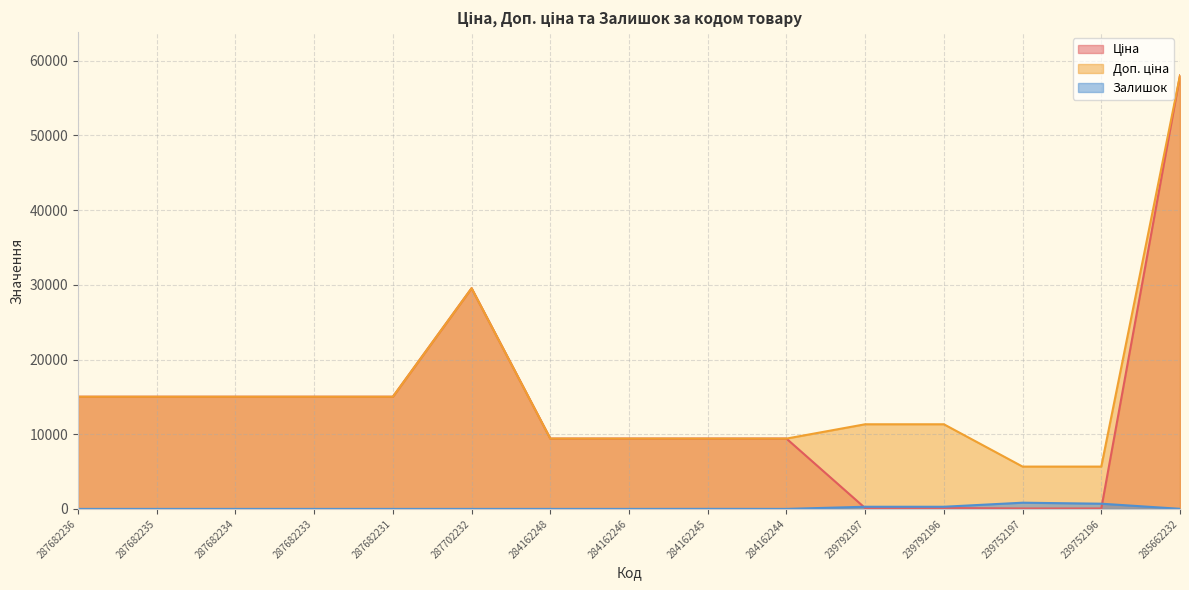

Which series changed the most between 287682234 and 284162245?

Ціна